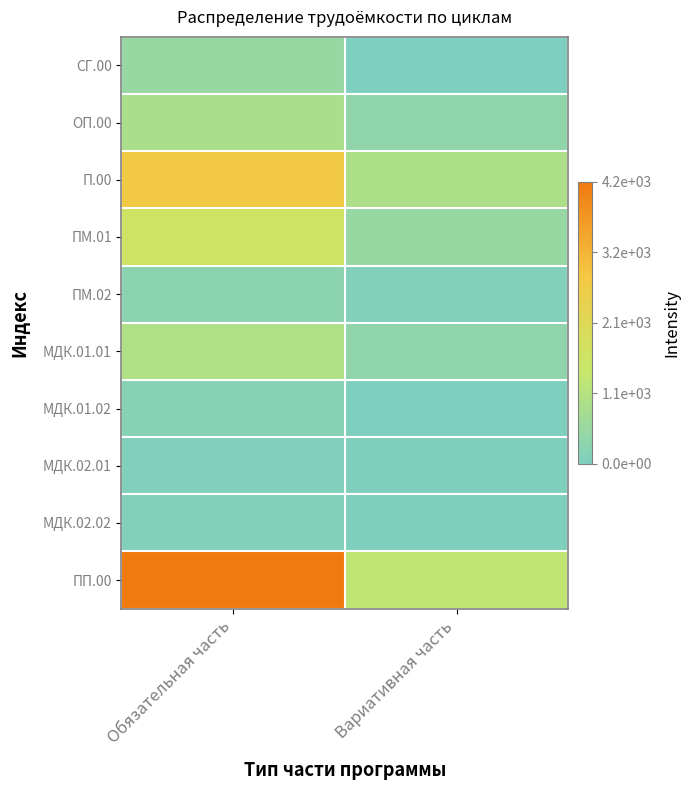

At Обязательная часть, list the series in order from smallest to largest.

МДК.02.01, МДК.02.02, МДК.01.02, ПМ.02, СГ.00, ОП.00, МДК.01.01, ПМ.01, П.00, ПП.00